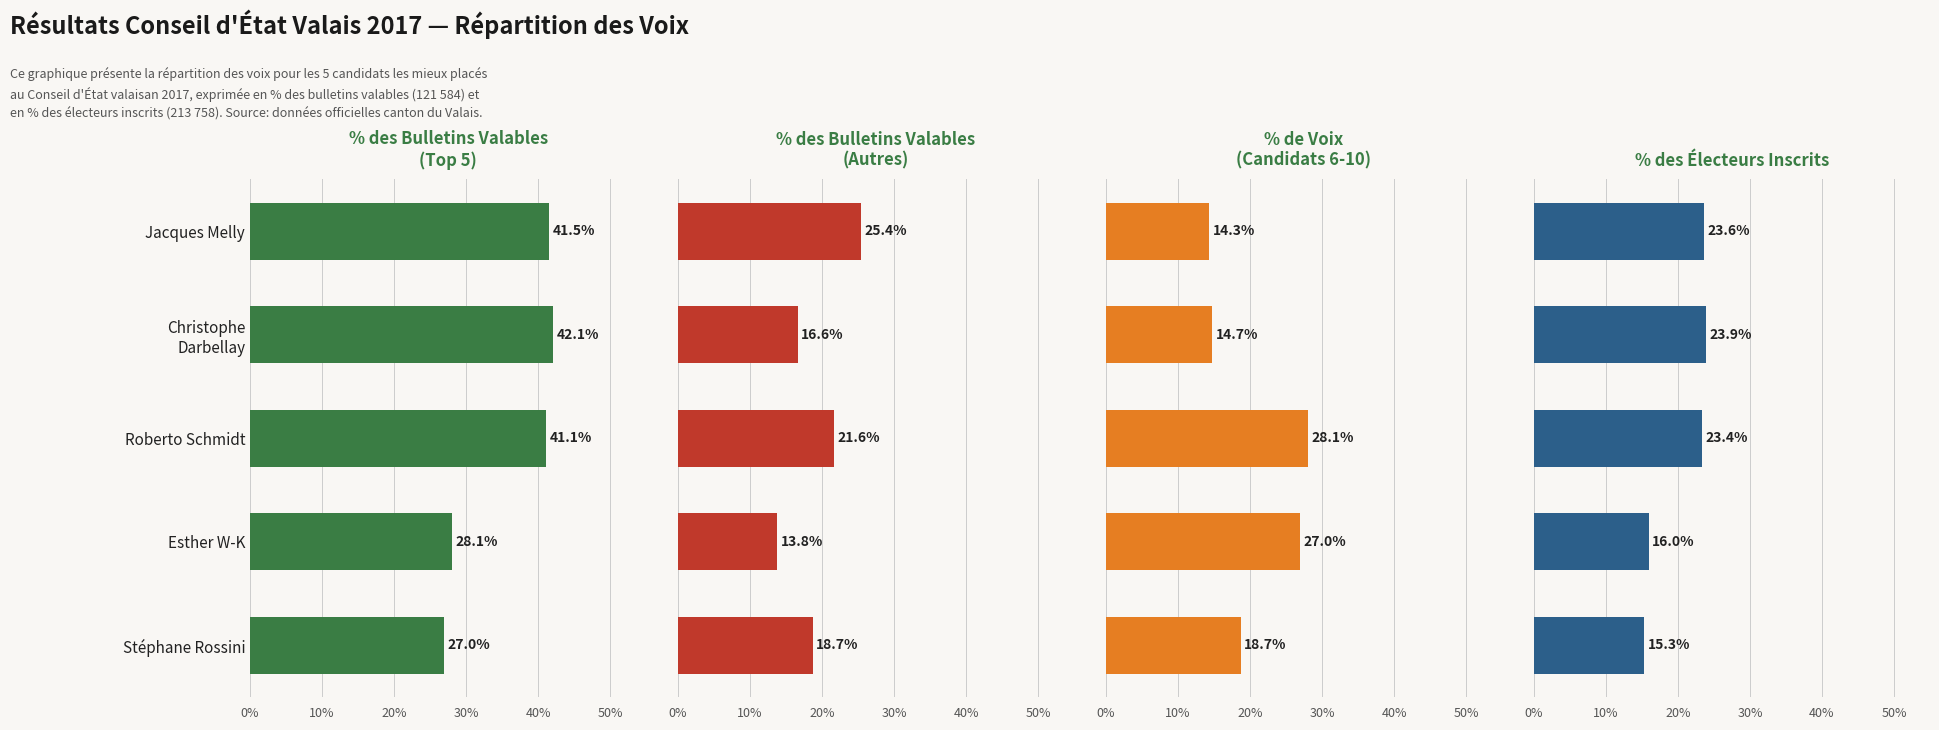

The % des Bulletins Valables series shows 9.4 at Esther W-K. True or false?

False